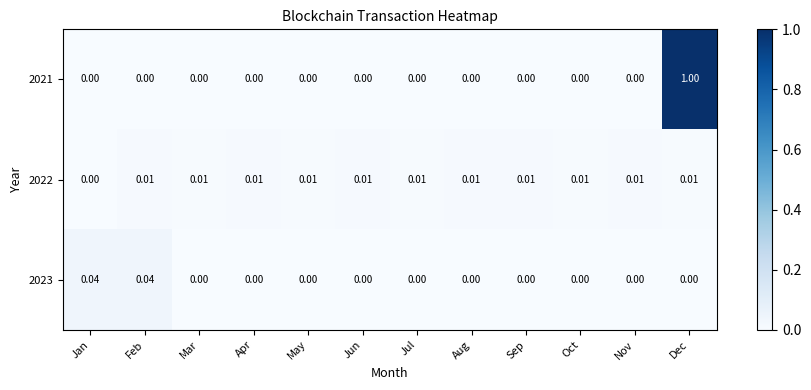

Count the number of categories in the chart.

12